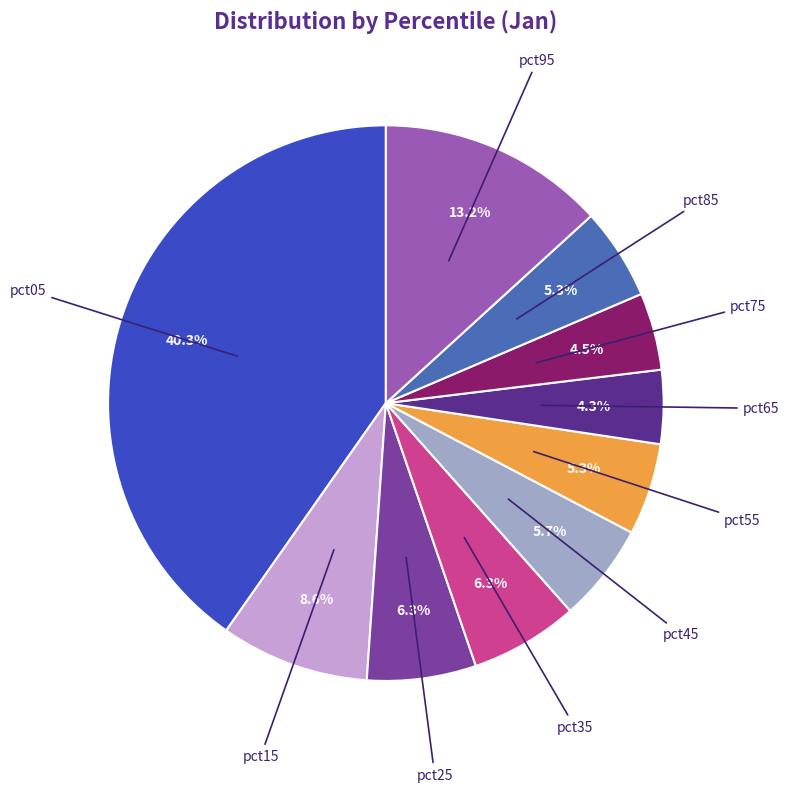

Does any single category account for the majority?

No